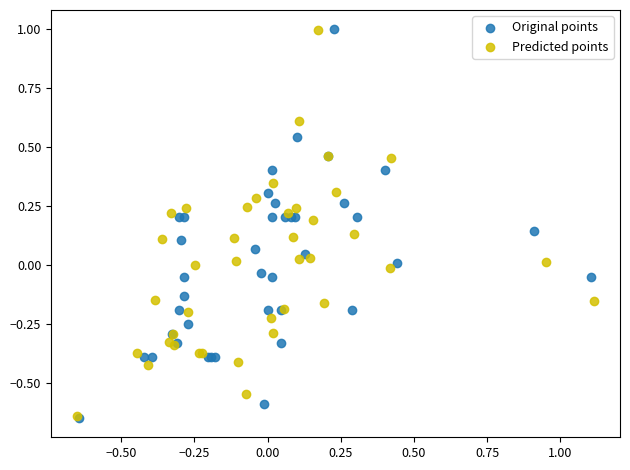

Which series has the largest Y range (max minus min)?

Original points